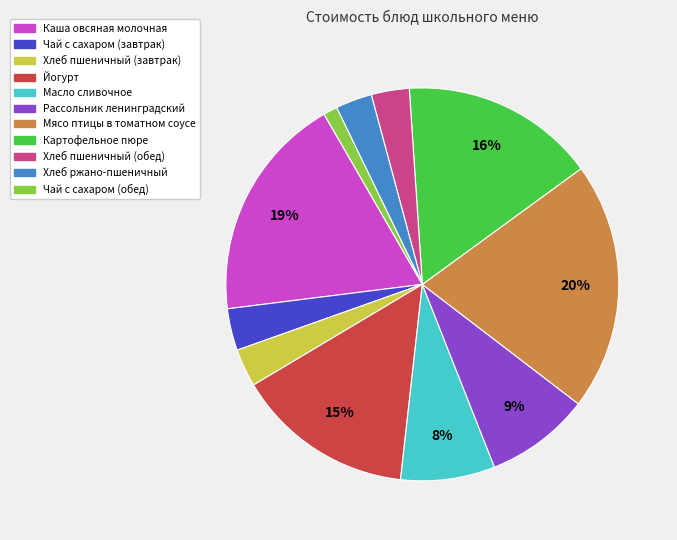

How many segments does this pie chart have?

11